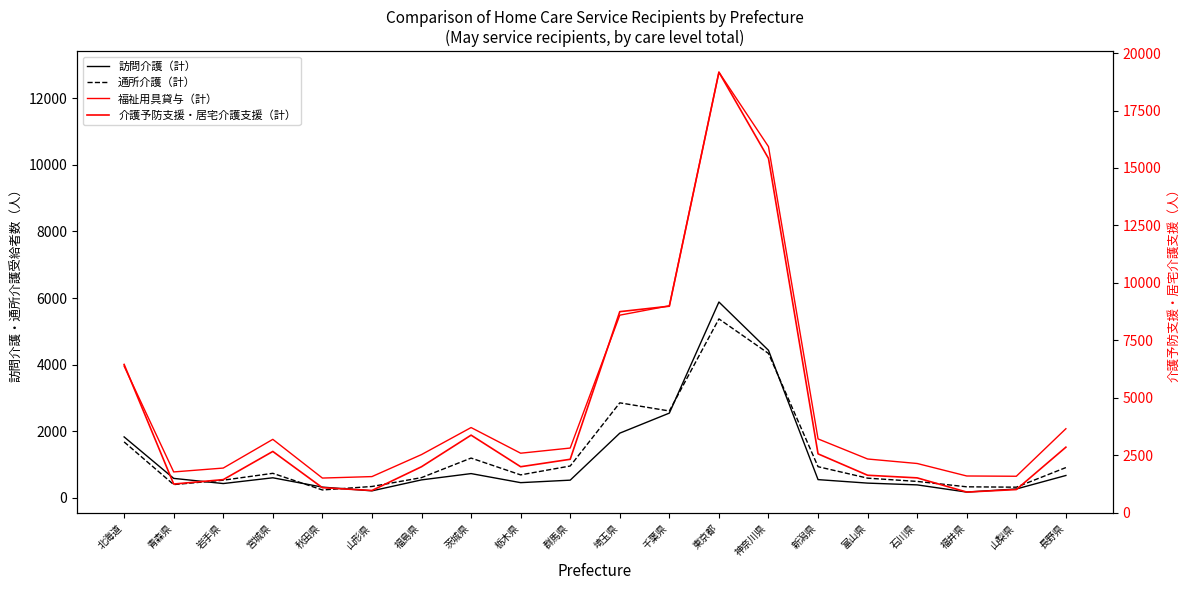

The 福祉用具貸与（計） series shows 1770 at 新潟県. True or false?

True